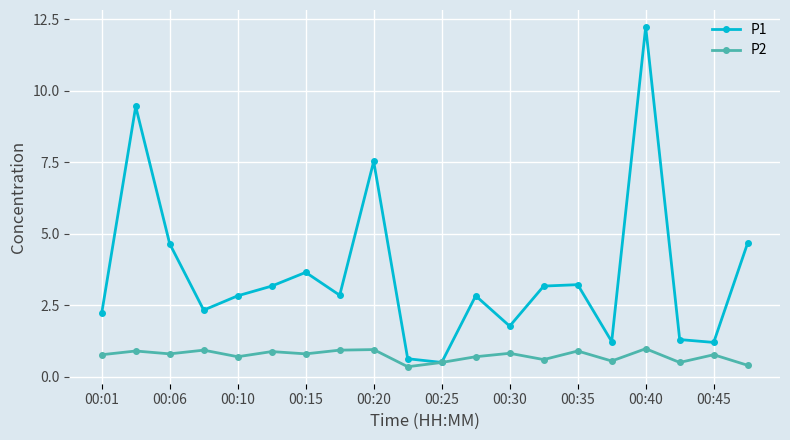

What is the maximum value shown in the chart?

12.2